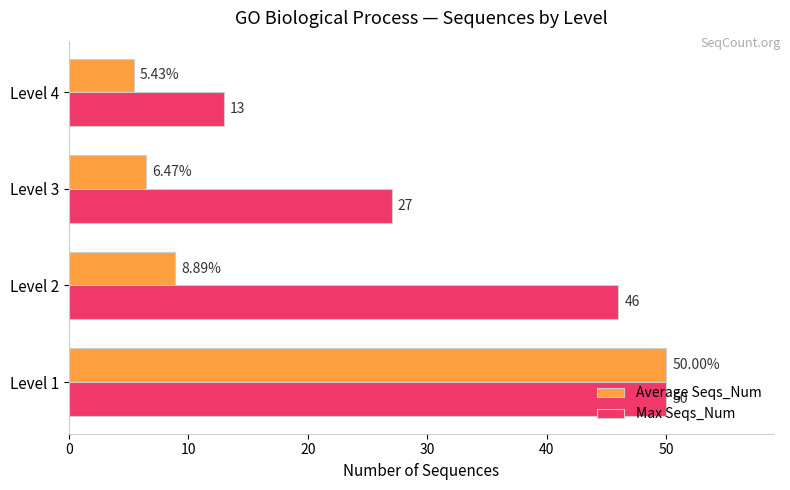

Rank the series by their average value, from lowest to highest.

Average Seqs_Num, Max Seqs_Num